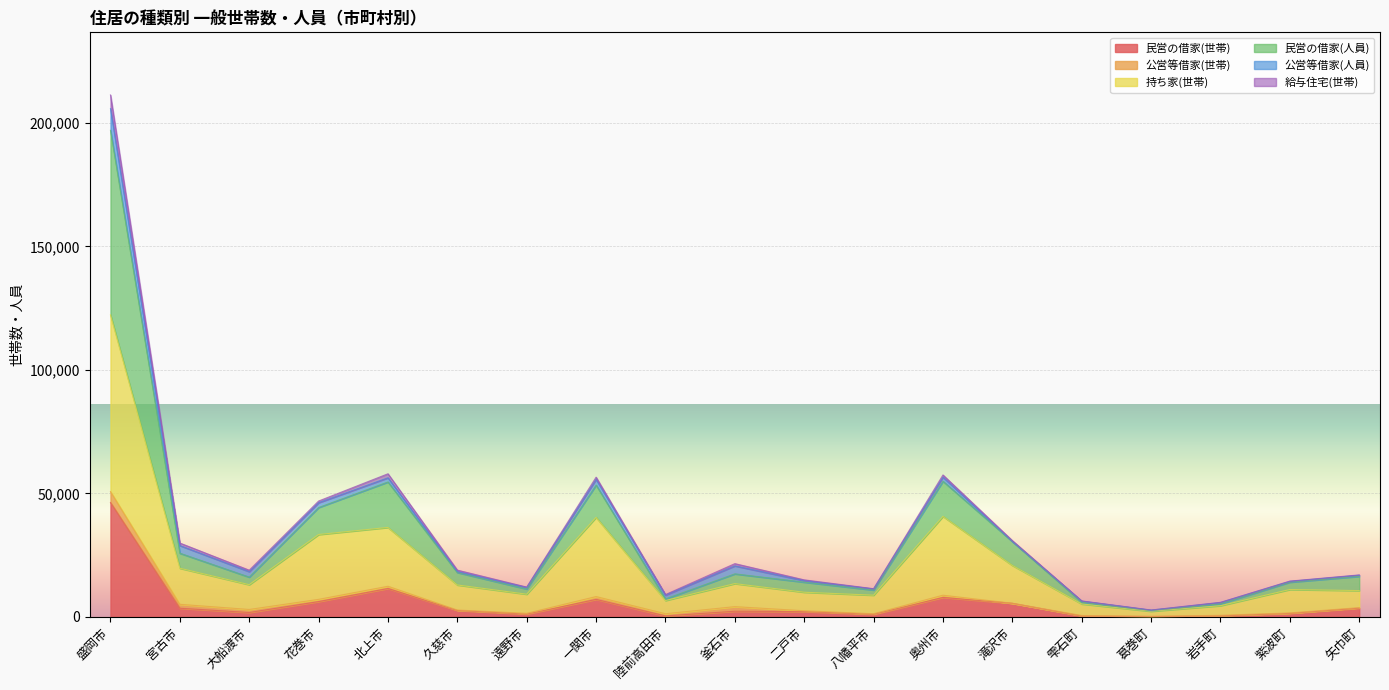

Is the value of 民営の借家(世帯) at 宮古市 greater than the value of 民営の借家(人員) at 遠野市?

Yes